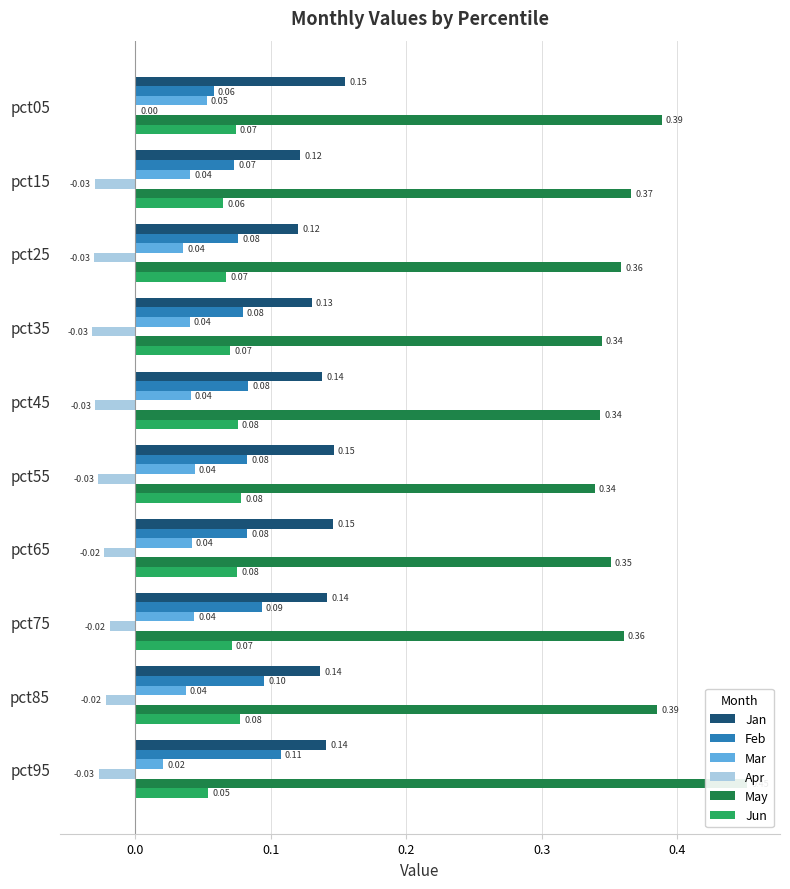

What is the spread (max minus min) of values at pct65?

0.4